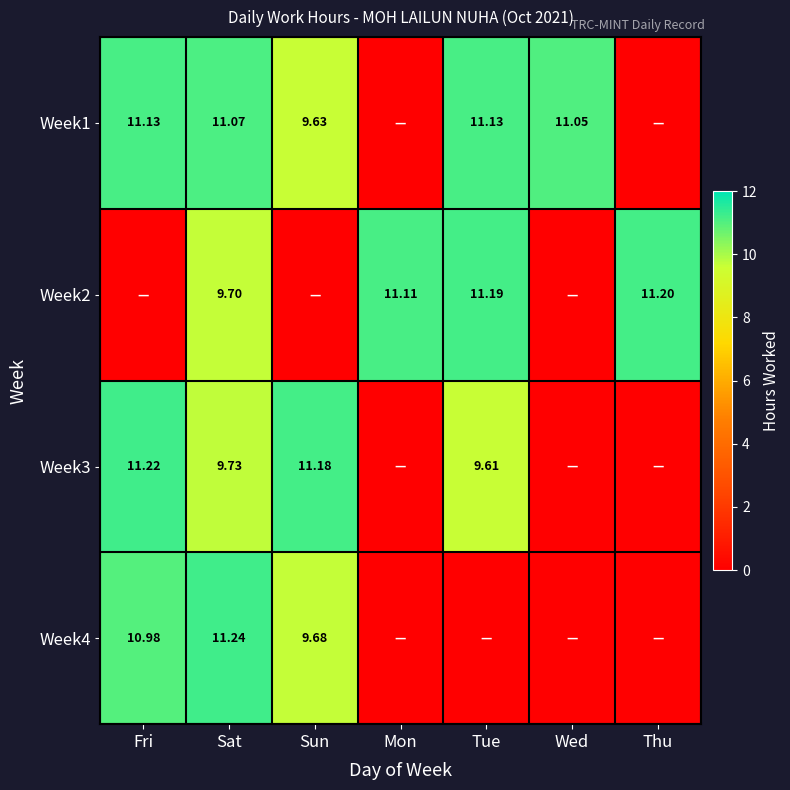

Is the value of Week3 at Tue greater than the value of Week1 at Wed?

No